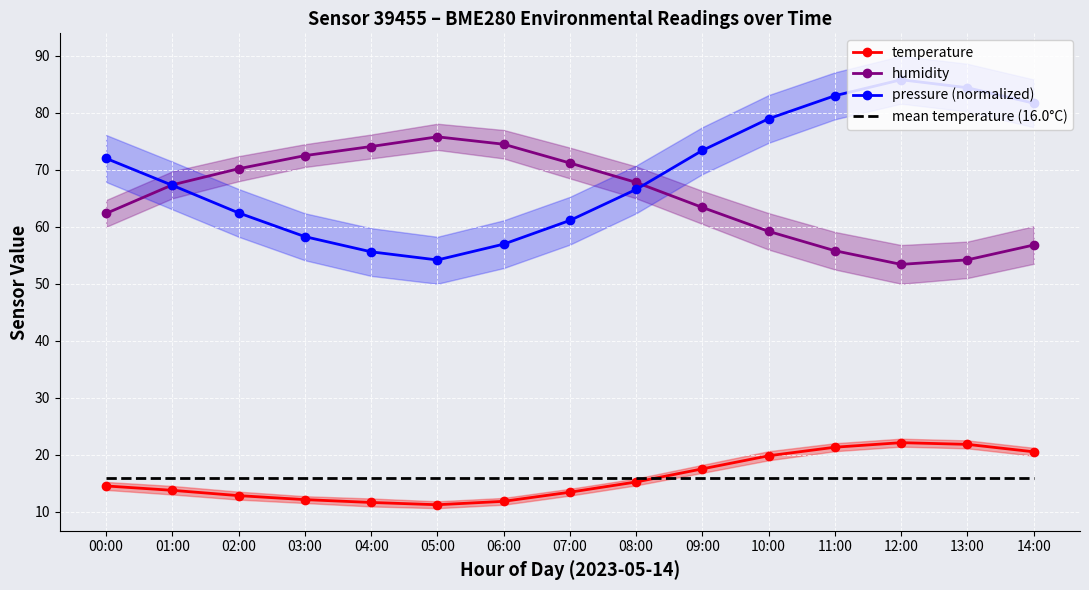

At which category does temperature reach its first local valley?

05:00